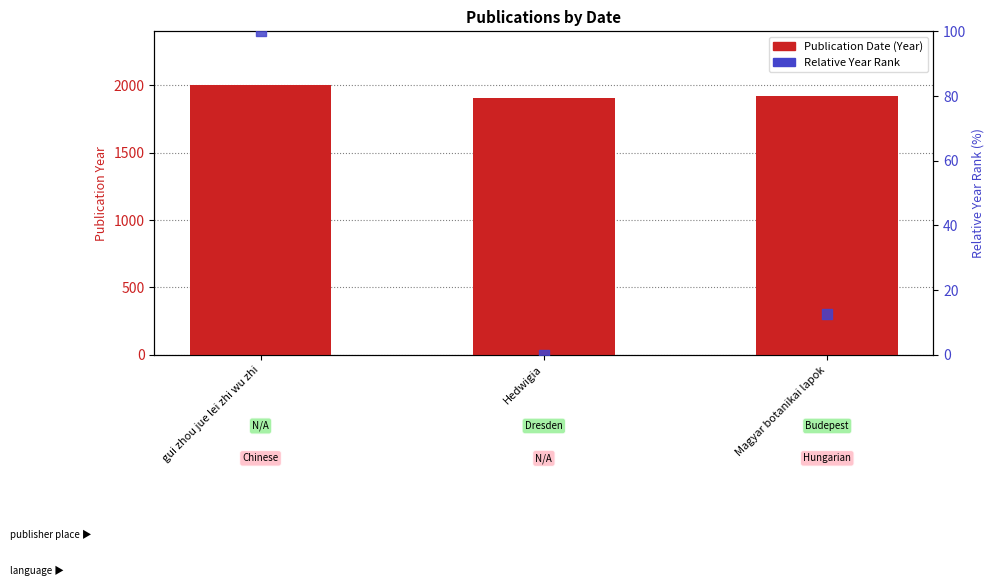

Which series has the widest spread of Y values?

Relative Year Rank (%)